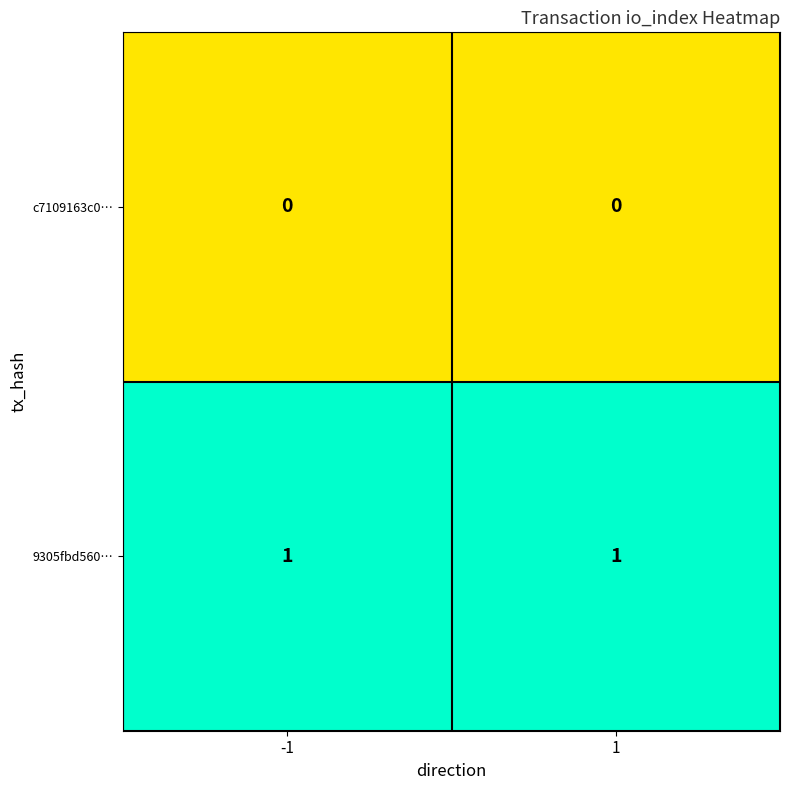

Reading left to right, transcribe all the data shown in this chart.

c7109163c0…: -1=0	1=0
9305fbd560…: -1=1	1=1